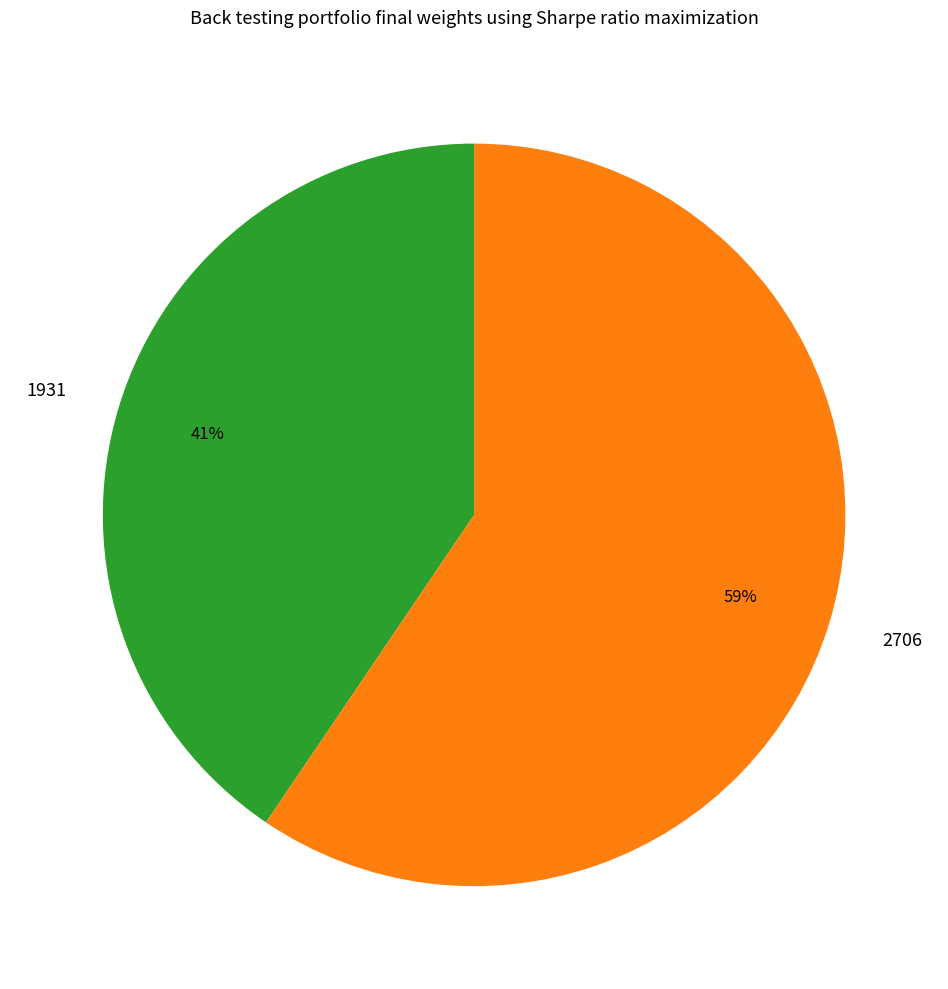

To the nearest percent, what is the average slice percentage?

50%